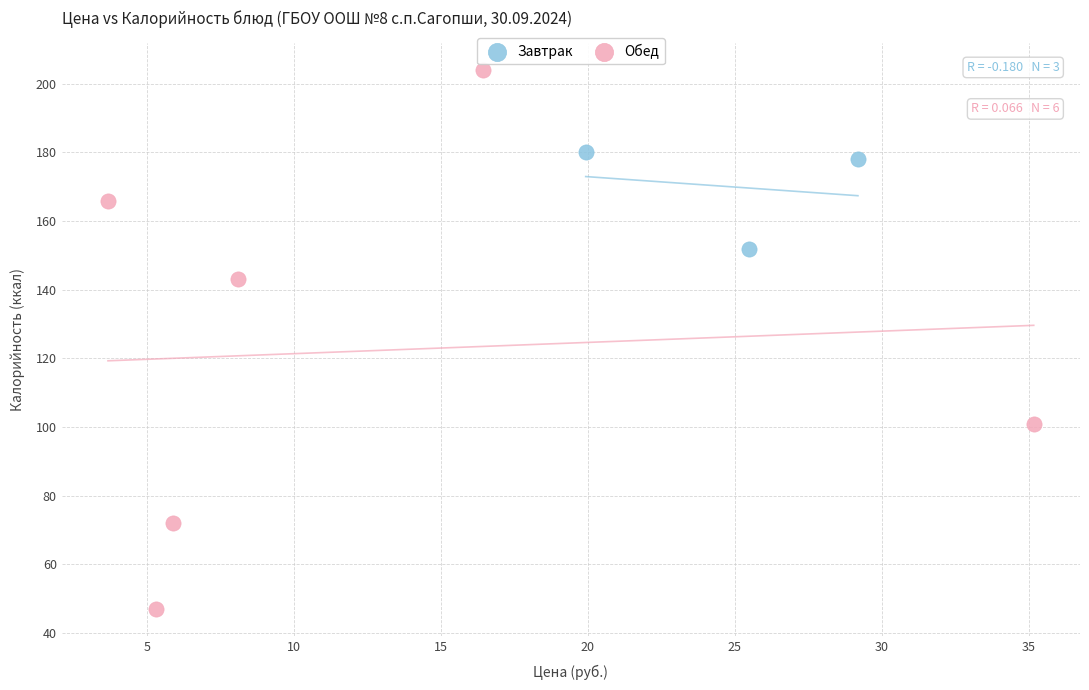

Which series contains the lowest Y value?

Обед